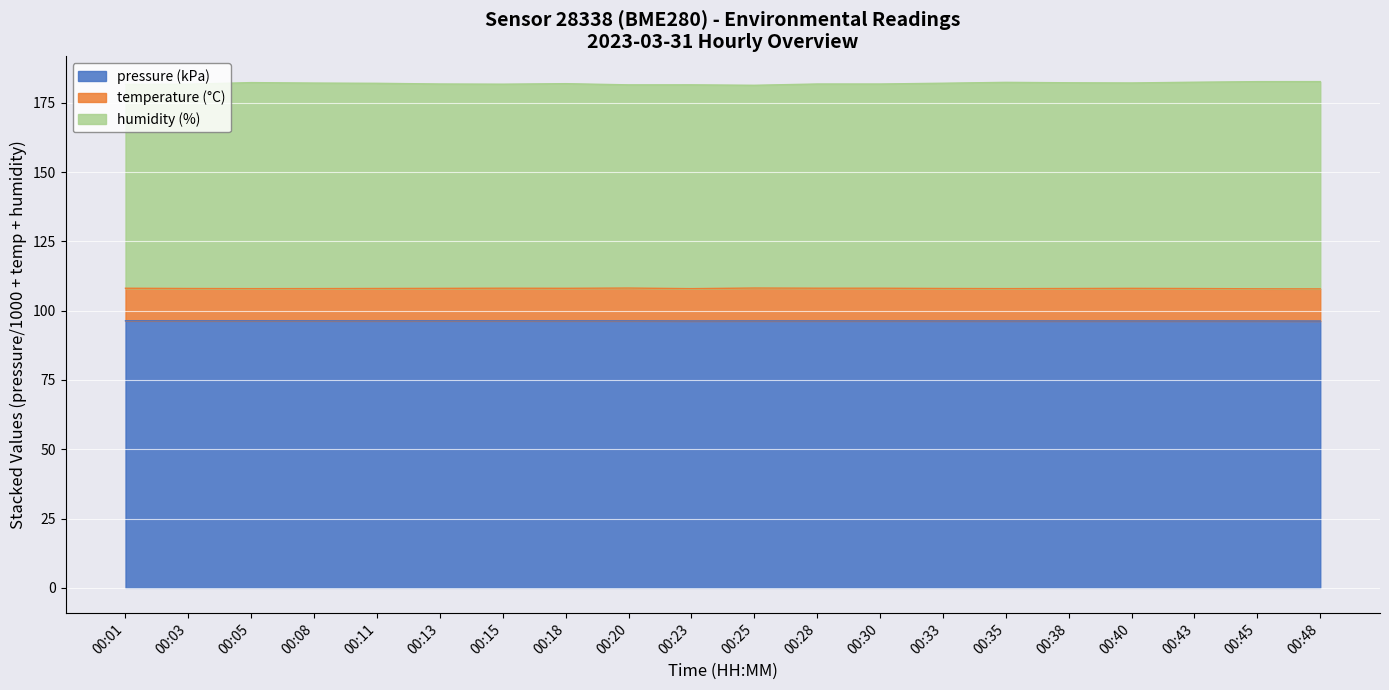

Which series changed the most between 00:25 and 00:28?

humidity